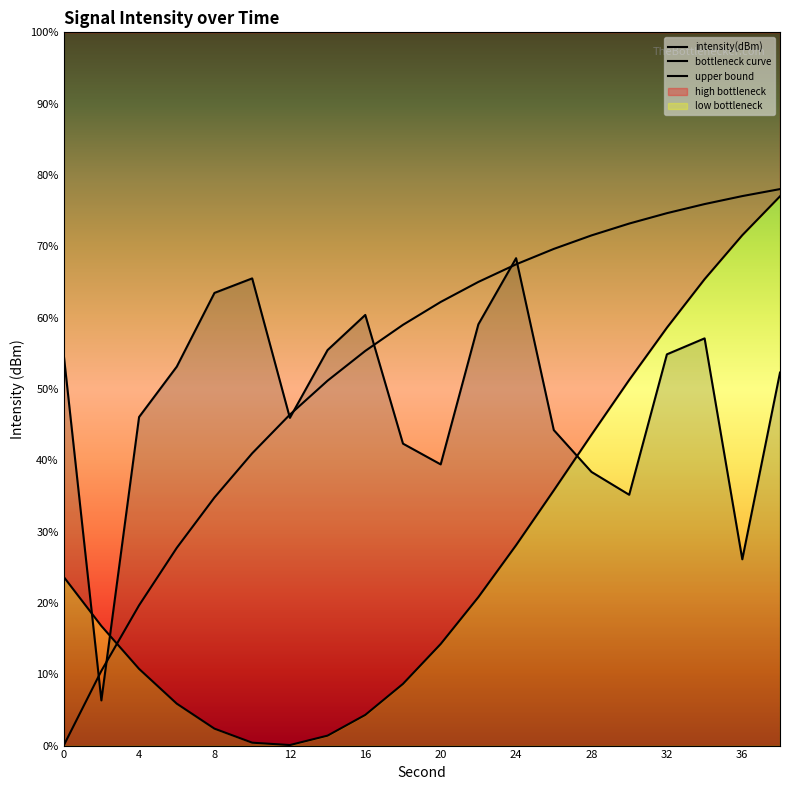

How many data points in bottleneck curve are less than -137?

11